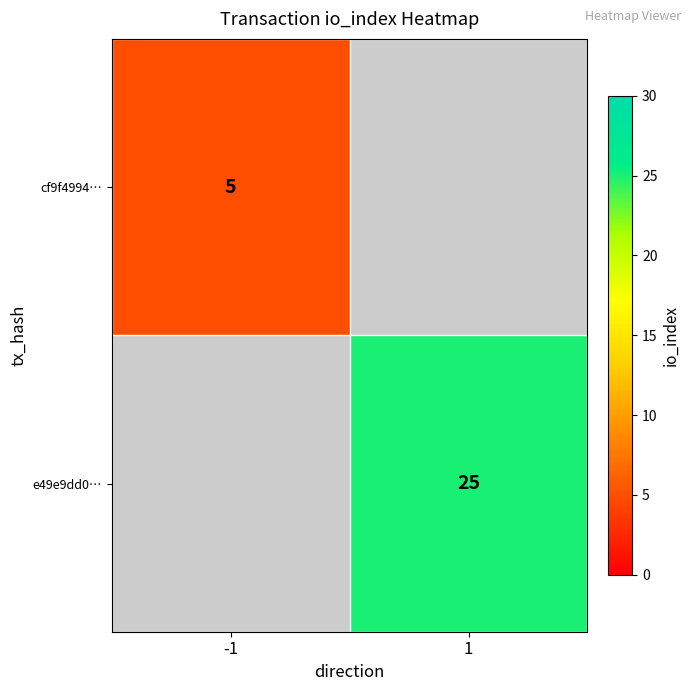

The value of cf9f4994… at -1 is 5. True or false?

True